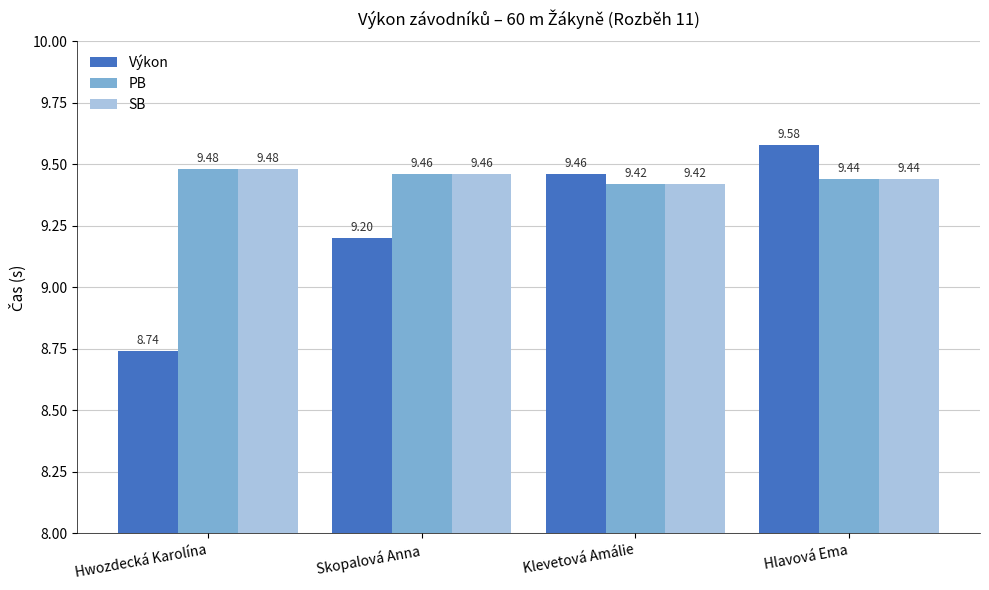

Reading left to right, list all the values displayed in this chart.

Výkon: Hwozdecká Karolína=8.7	Skopalová Anna=9.2	Klevetová Amálie=9.5	Hlavová Ema=9.6
PB: Hwozdecká Karolína=9.5	Skopalová Anna=9.5	Klevetová Amálie=9.4	Hlavová Ema=9.4
SB: Hwozdecká Karolína=9.5	Skopalová Anna=9.5	Klevetová Amálie=9.4	Hlavová Ema=9.4